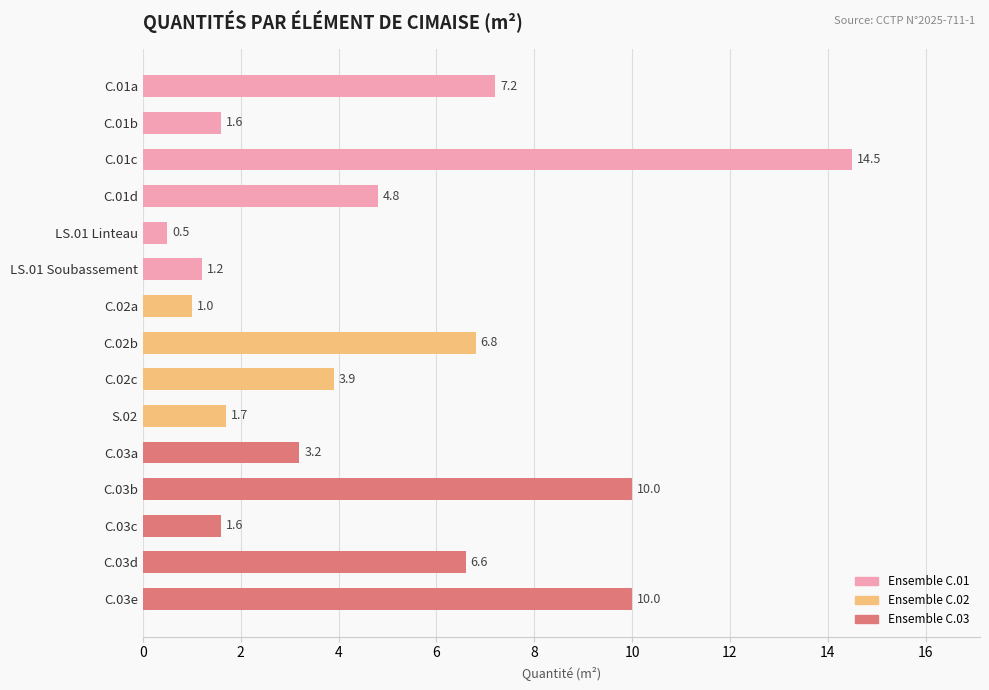

How many bars are there in total?

15